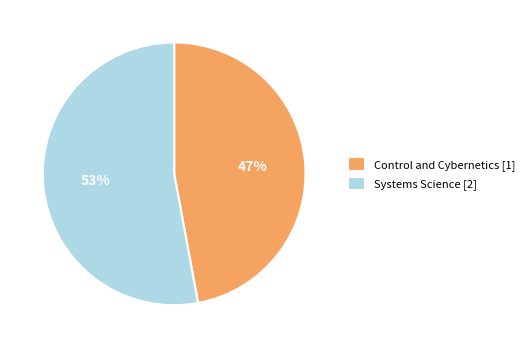

Do Control and Cybernetics [1] and Systems Science [2] together represent more than half of the pie?

Yes